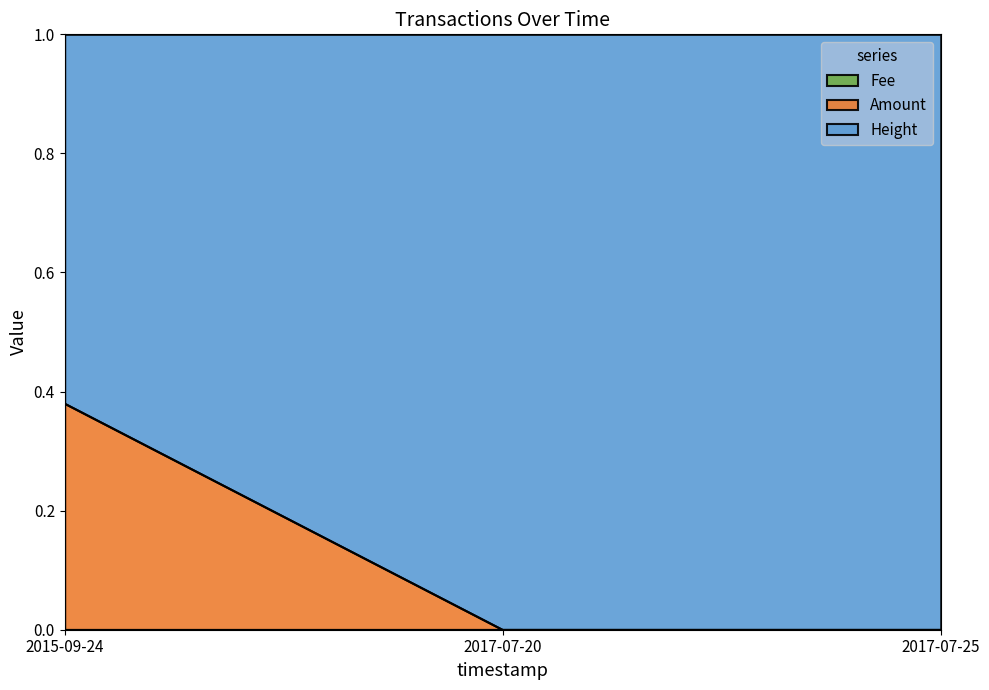

At how many categories does at least one series exceed 0?

3